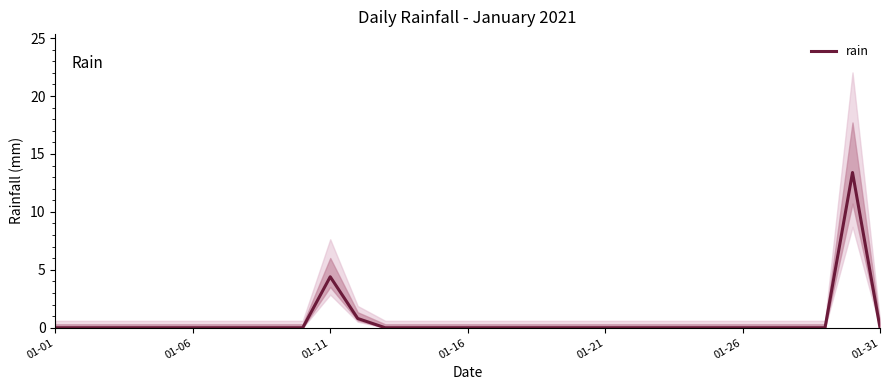

How many values exceed 0?

3